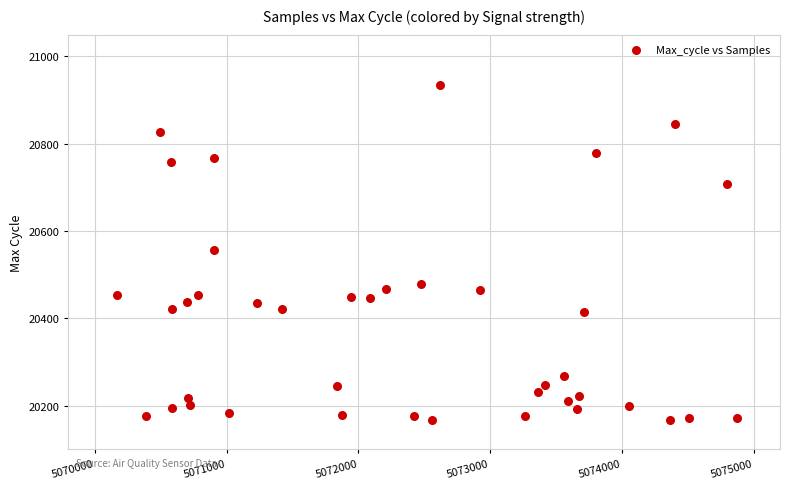

What is the range of X values (max minus min)?

4709